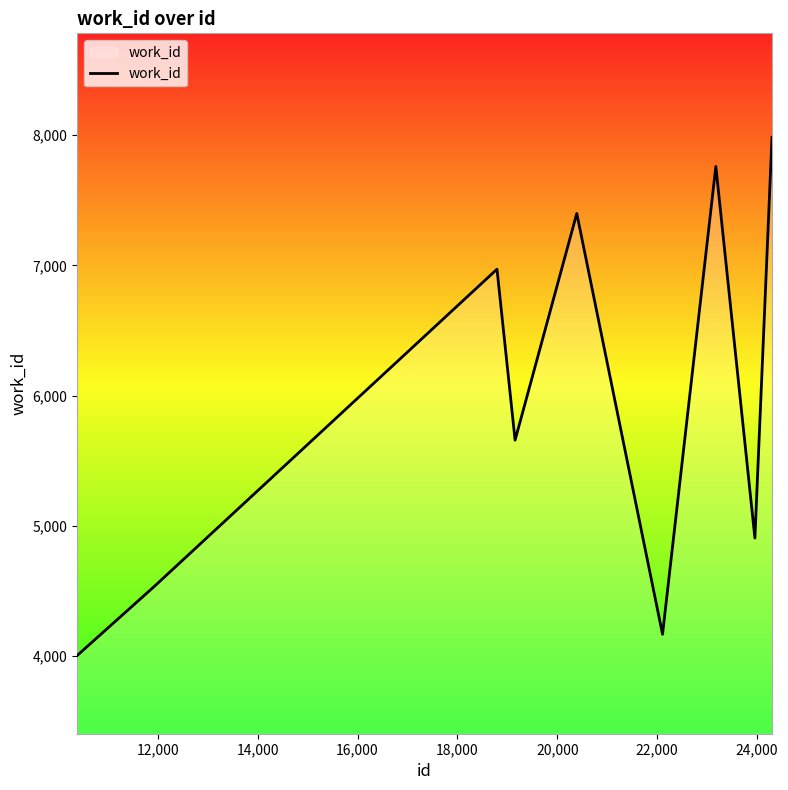

What is the smallest value displayed?

4004